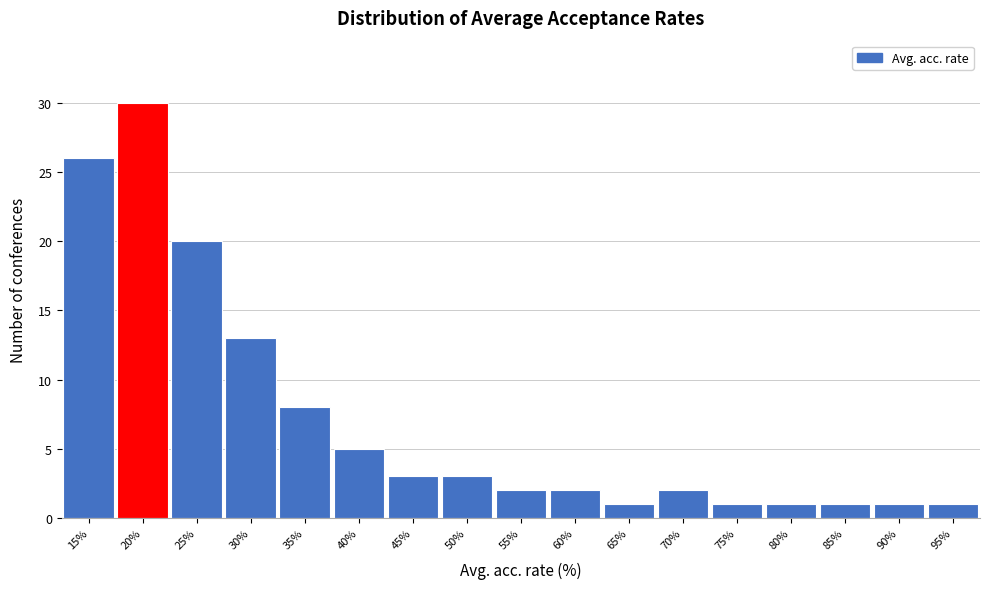

Reading left to right, extract all data points from this chart.

26	30	20	13	8	5	3	3	2	2	1	2	1	1	1	1	1